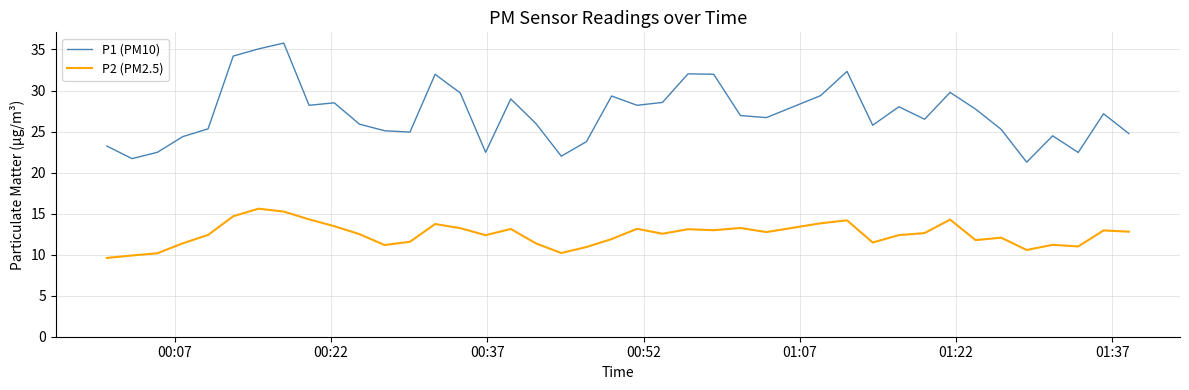

Which series has the widest spread of values?

P1 (PM10)